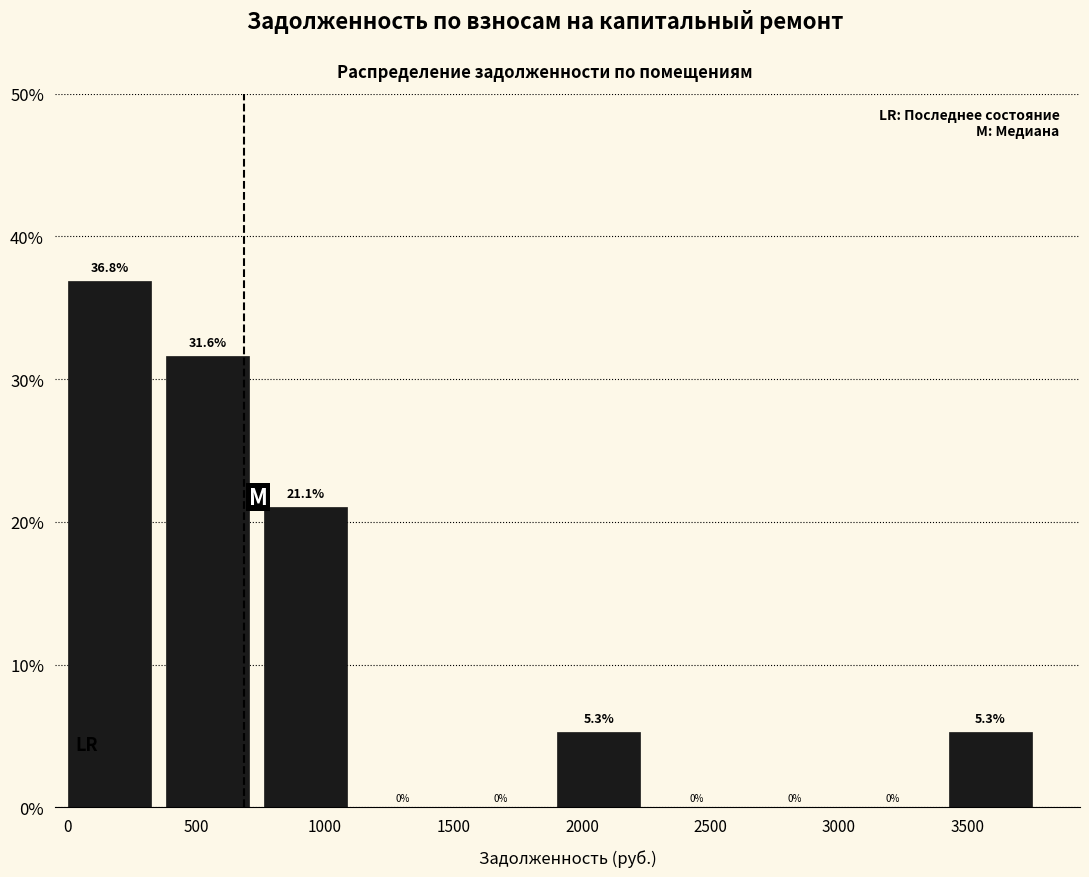

Over which range of the x-axis is the bar tallest?

0 to 400